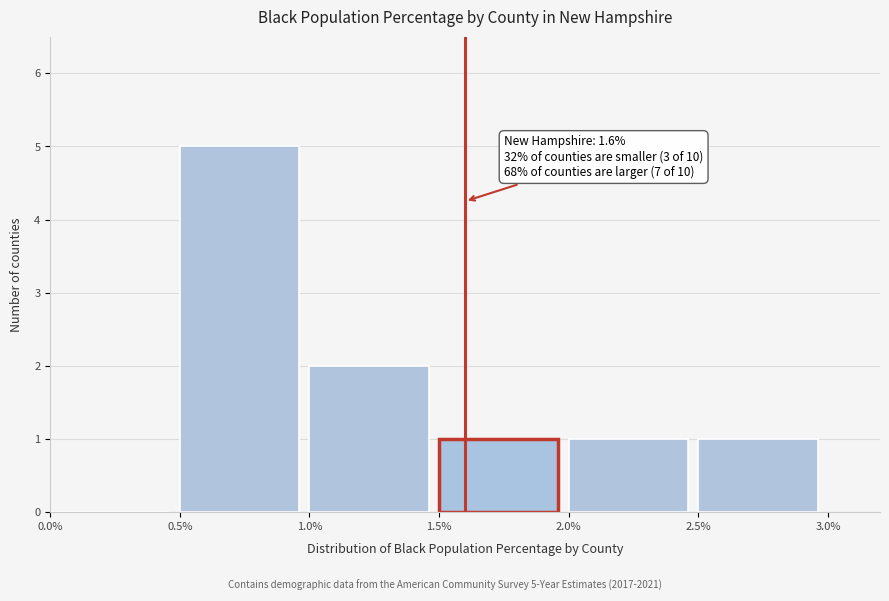

Which range on the x-axis has the tallest bar?

0.5% to 1.0%